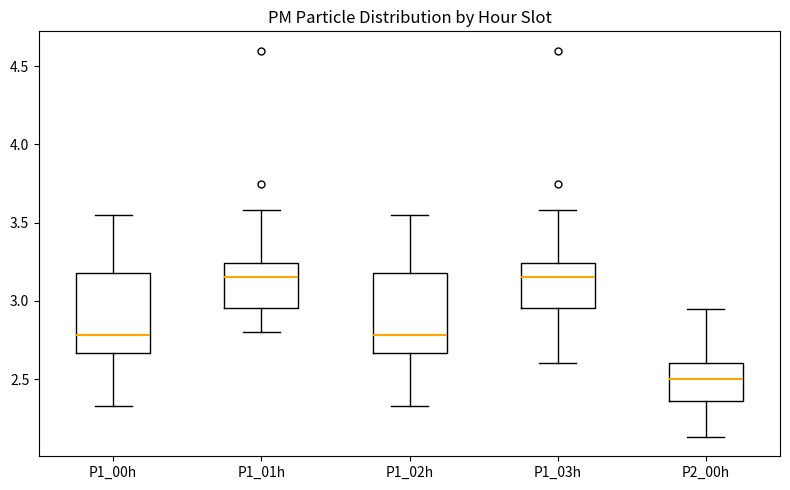

Where does the median line of the box for P1_03h sit on the y-axis? The values are not printed on the chart, so give them approximately, as read against the axis.

3.15